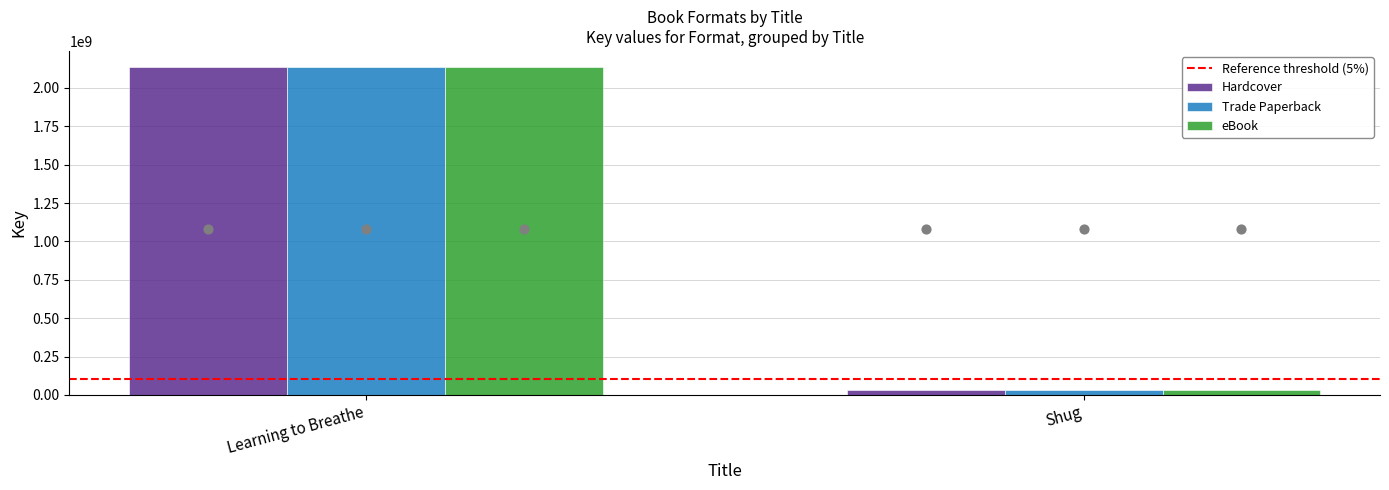

What are all the series names shown in the legend?

Reference threshold (5%), Hardcover, Trade Paperback, eBook